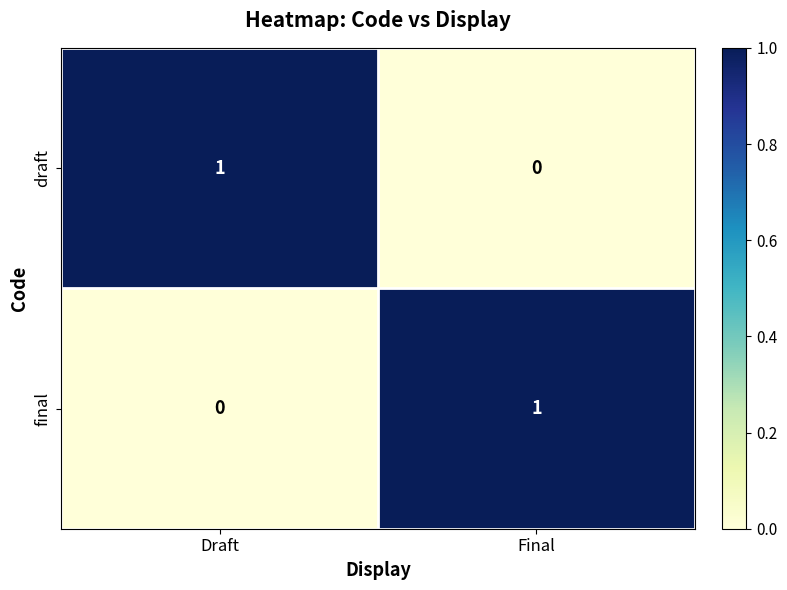

The value of draft at Final is 0. True or false?

True